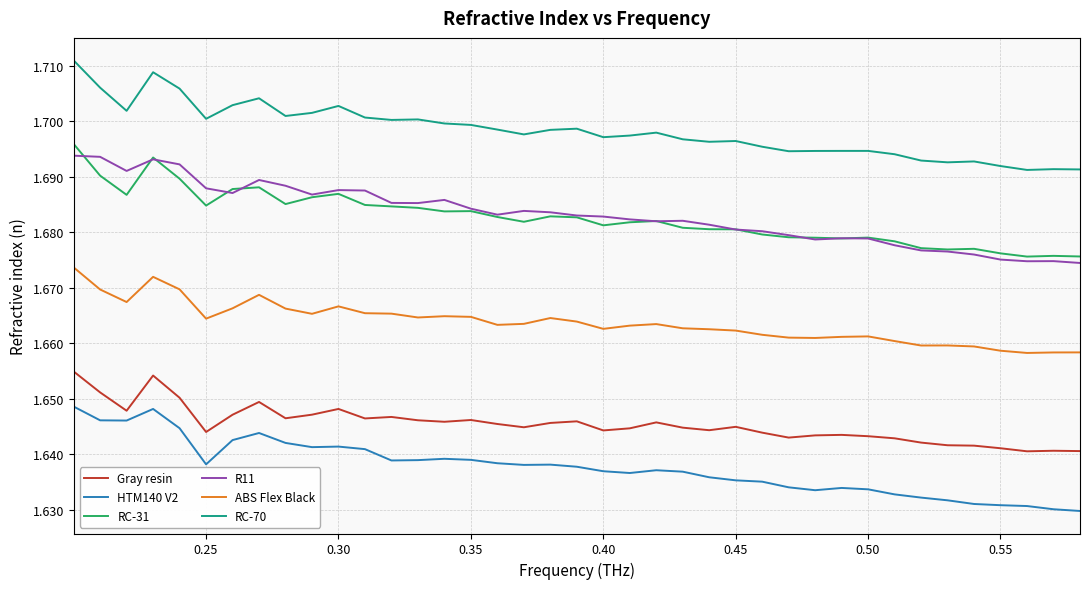

True or false: HTM140 V2 and RC-70 cross at least once.

False